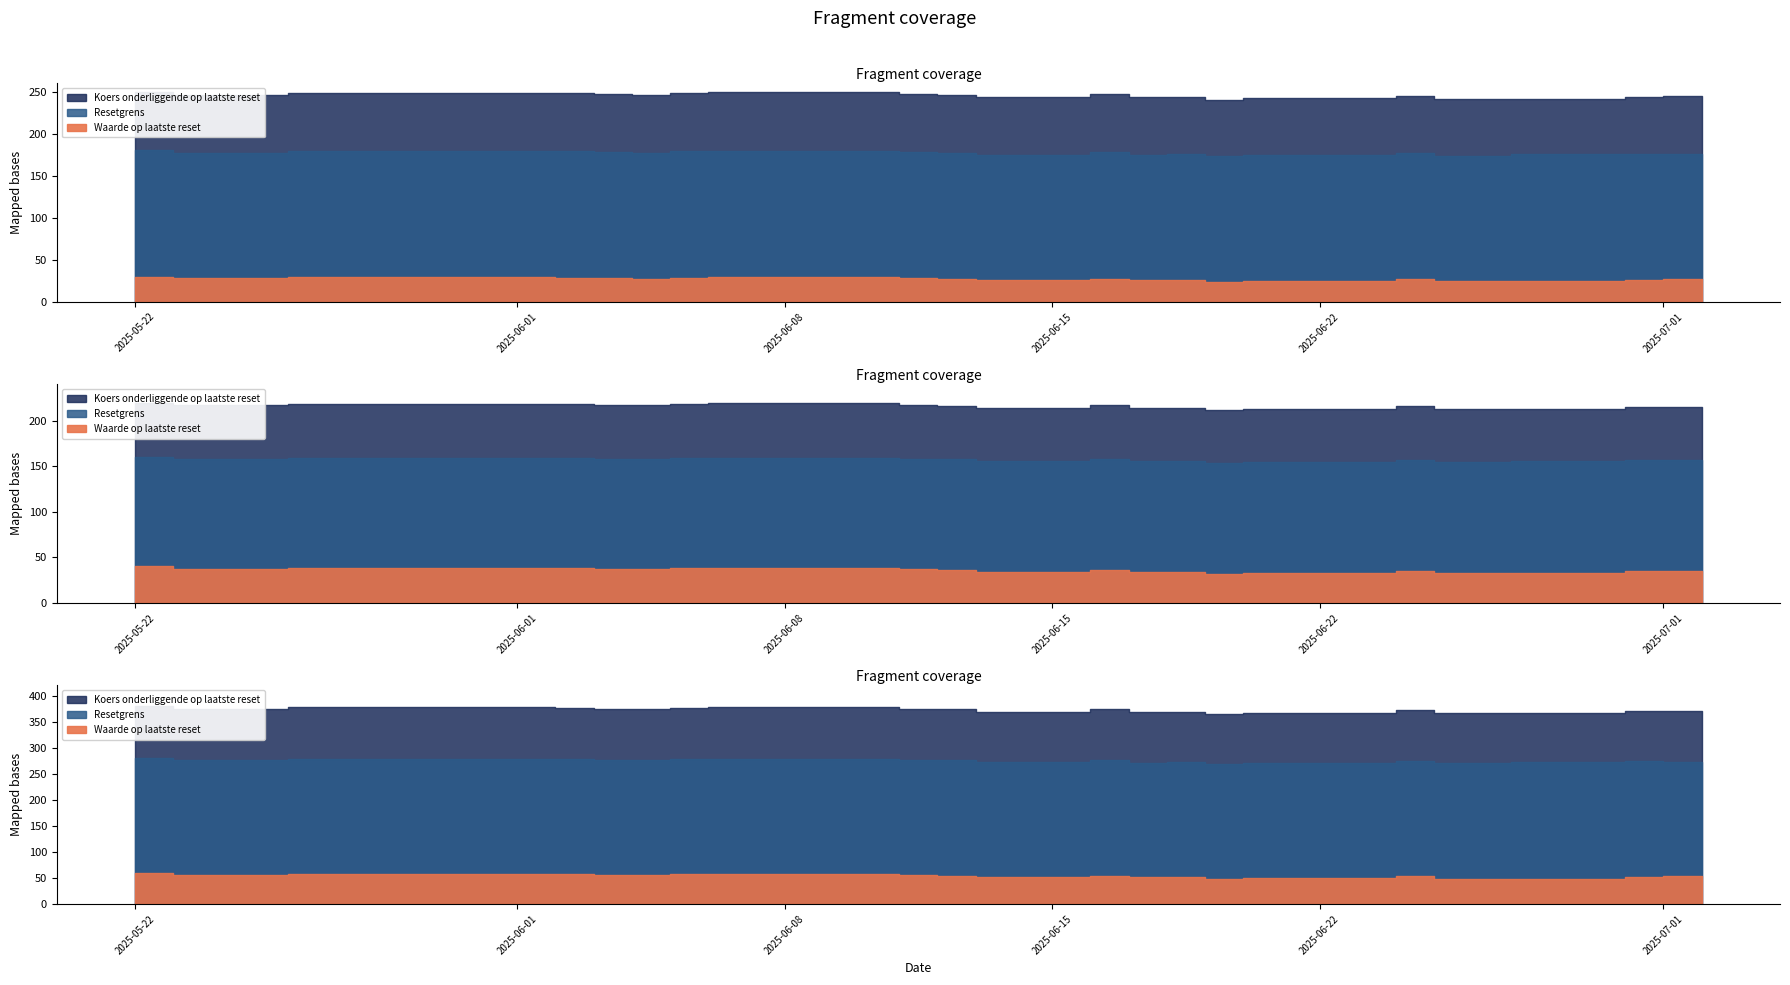

Count the number of data series in this chart.

3